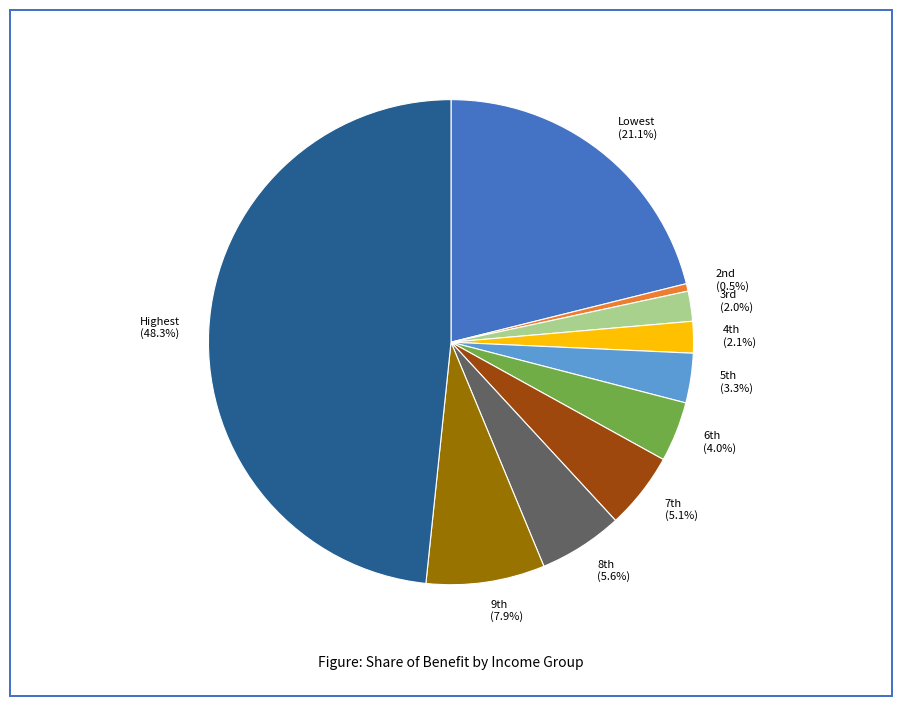

The Lowest slice represents 10% of the pie. True or false?

False